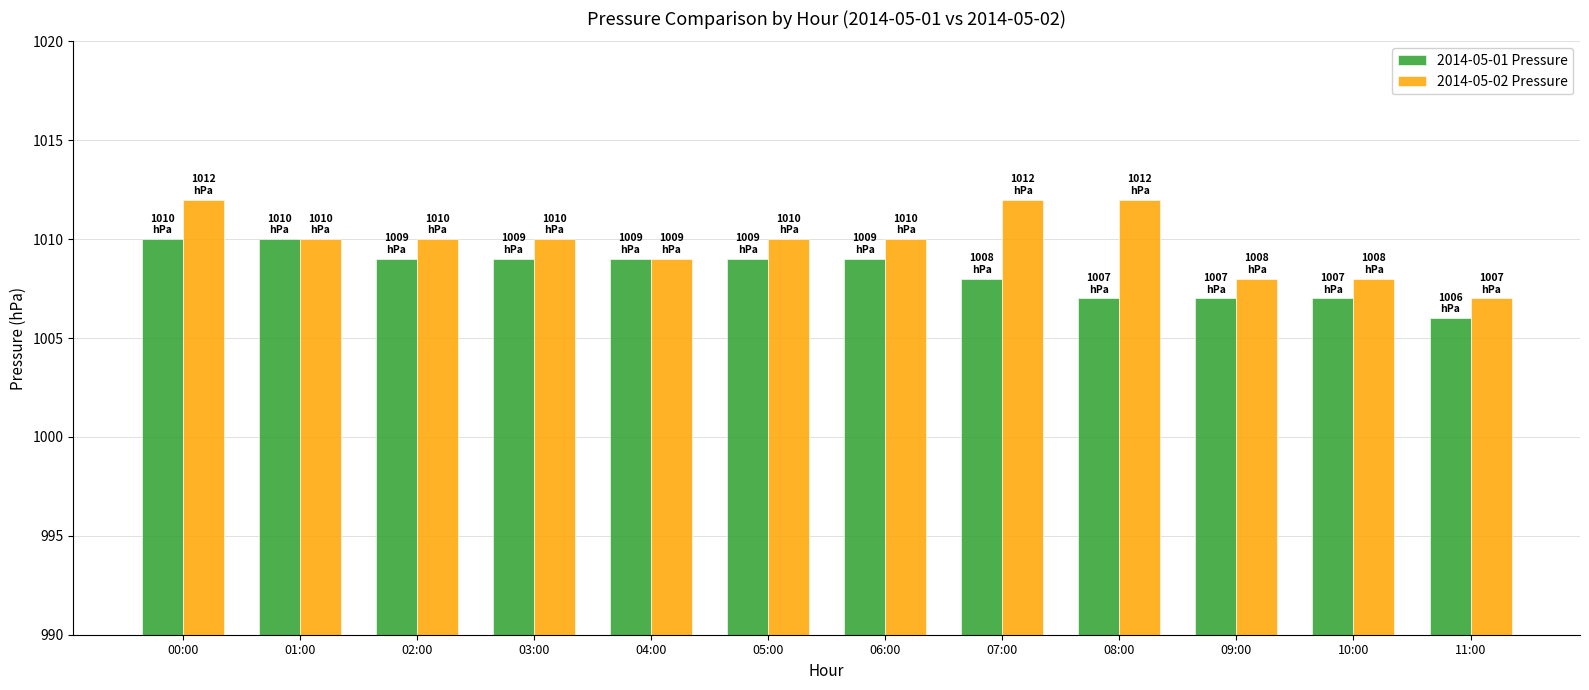

What is the label of the 4th bar from the left?

03:00